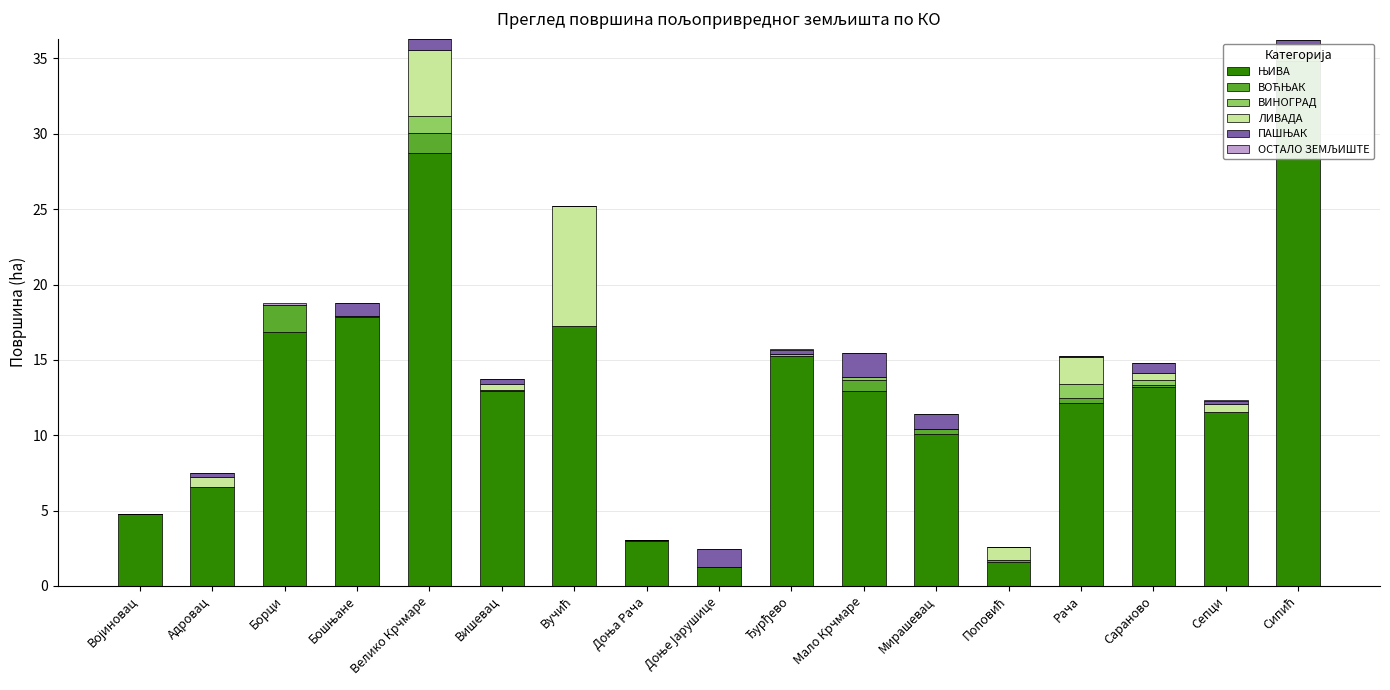

Read the ЊИВА value at Вишевац.

12.9